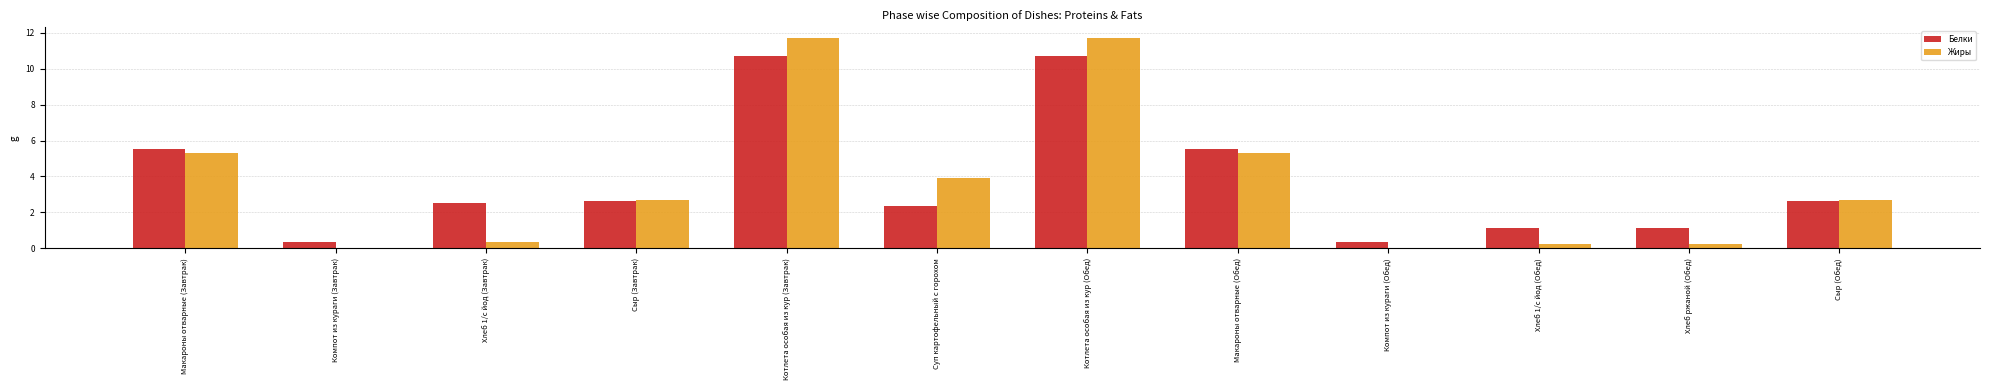

Is the value of Белки at Компот из кураги (Обед) greater than the value of Жиры at Суп картофельный с горохом?

No